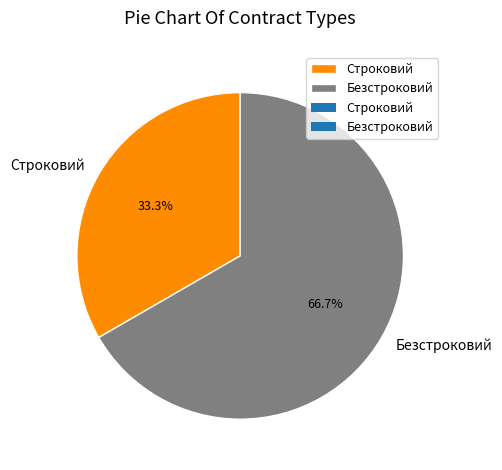

To the nearest percent, what is the average slice percentage?

50%